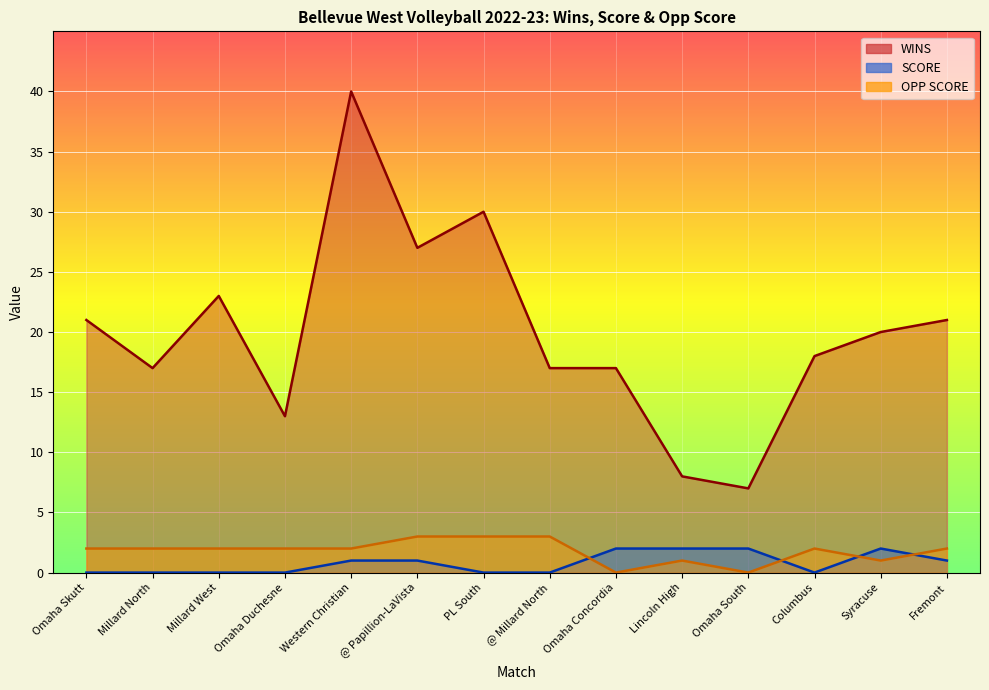

What is the difference between the second highest and minimum values in the SCORE series?

2